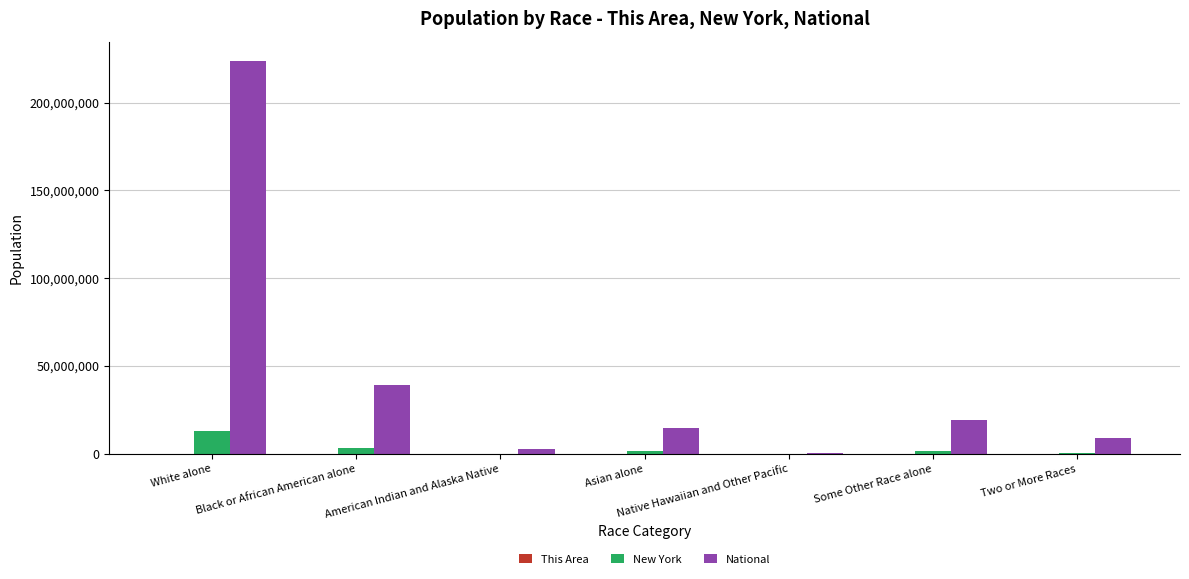

Which series changed the most between White alone and Two or More Races?

National